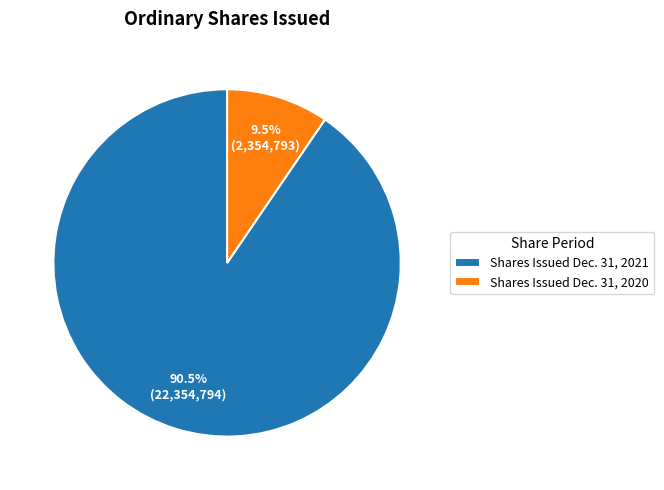

Is the sum of Shares Issued Dec. 31, 2020 and Shares Issued Dec. 31, 2021 greater than half?

Yes